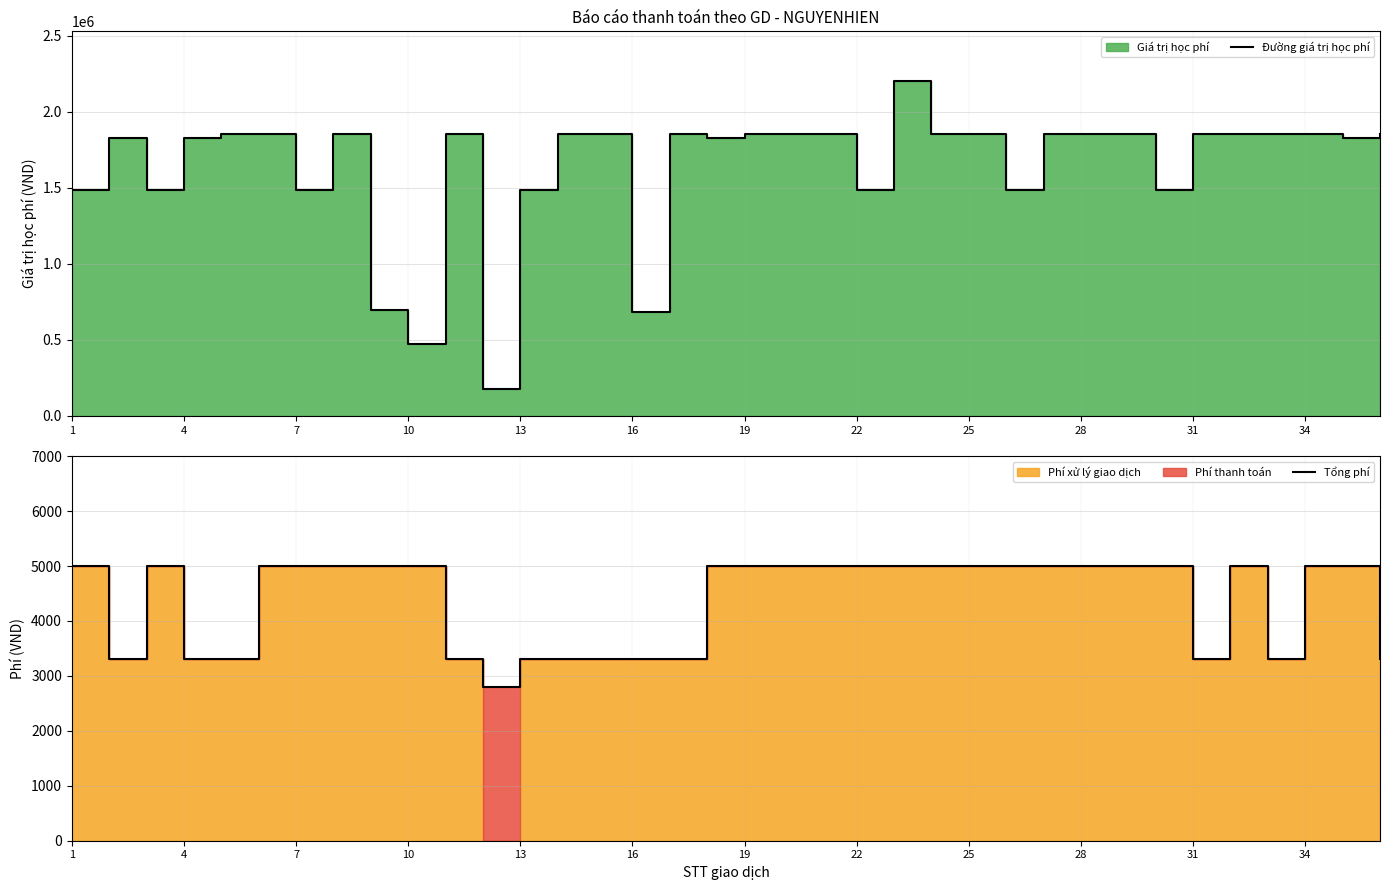

What is the value of the Tổng phí point at the 34th from the left?

5000